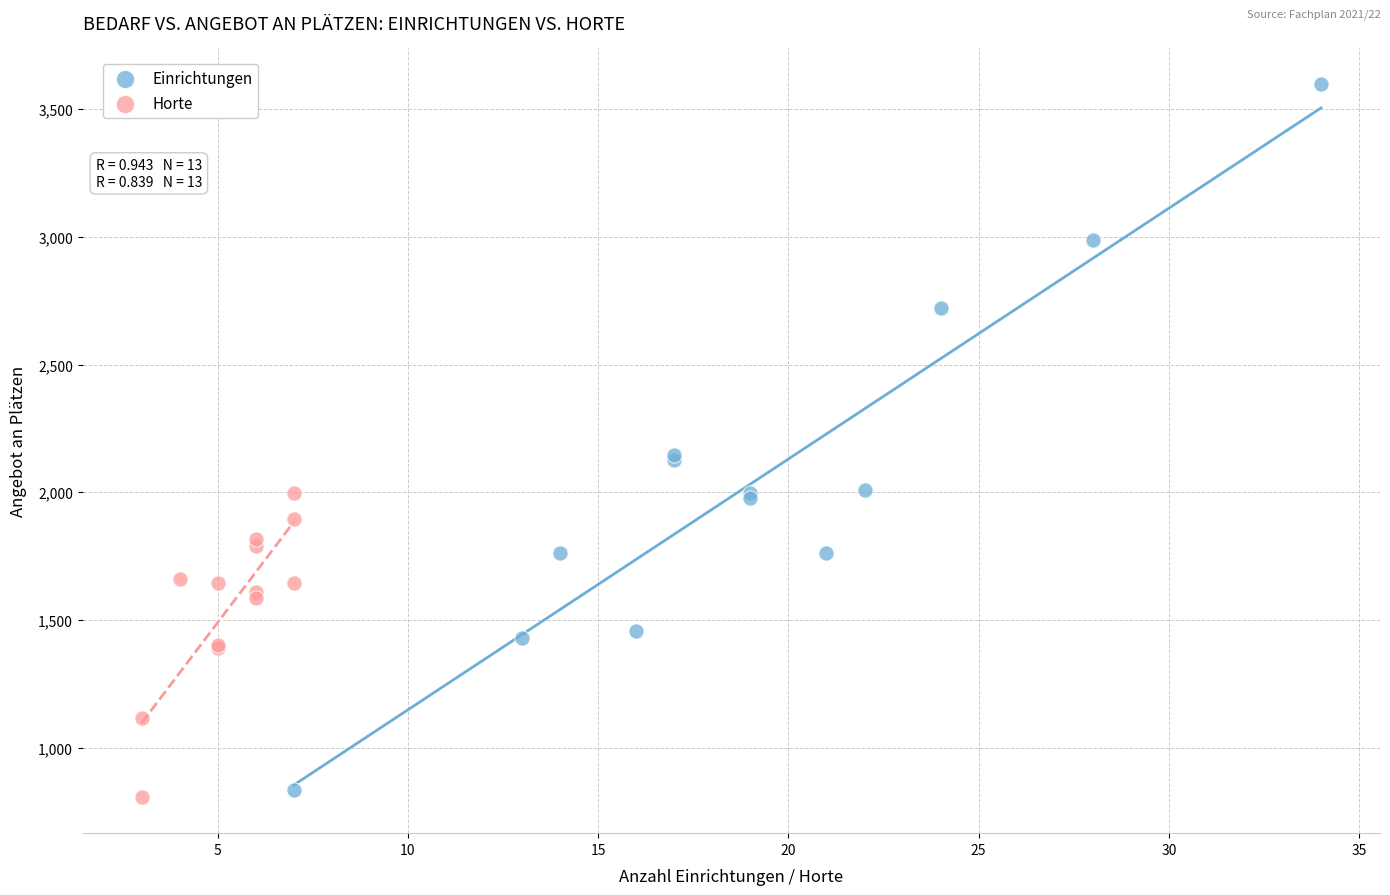

What are all the series names shown in the legend?

Einrichtungen, Horte